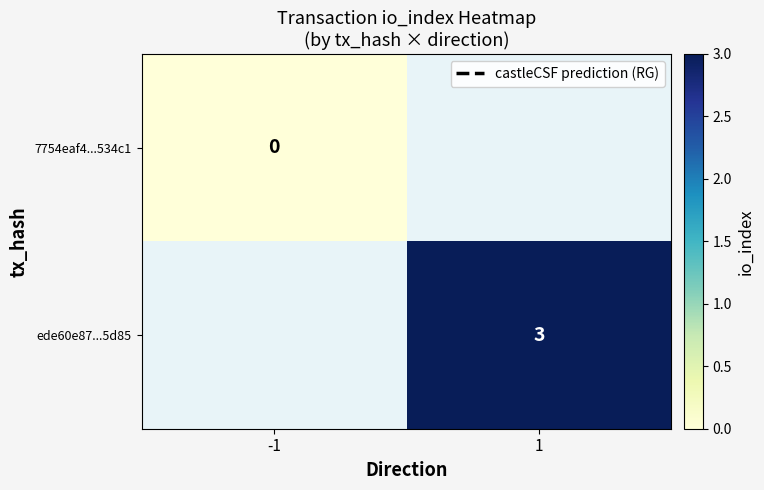

The value of ede60e87...5d85 at 1 is 2. True or false?

False